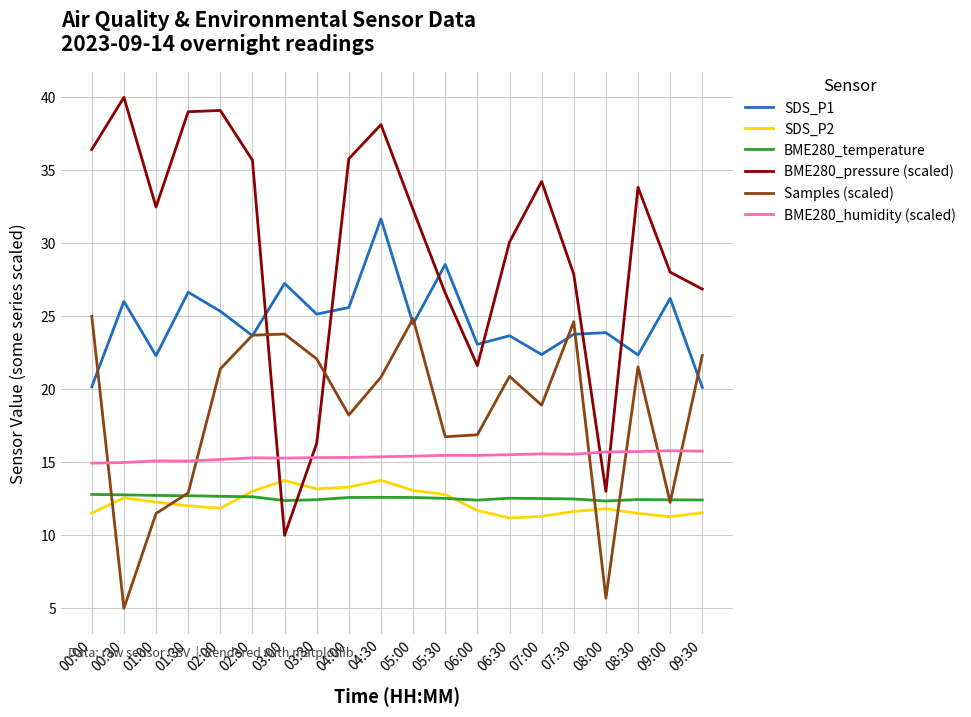

How many series are shown in this chart?

6